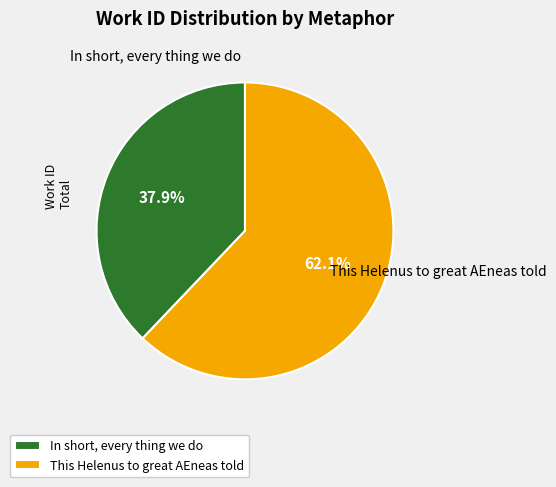

Do In short, every thing we do and This Helenus to great AEneas told together represent more than half of the pie?

Yes